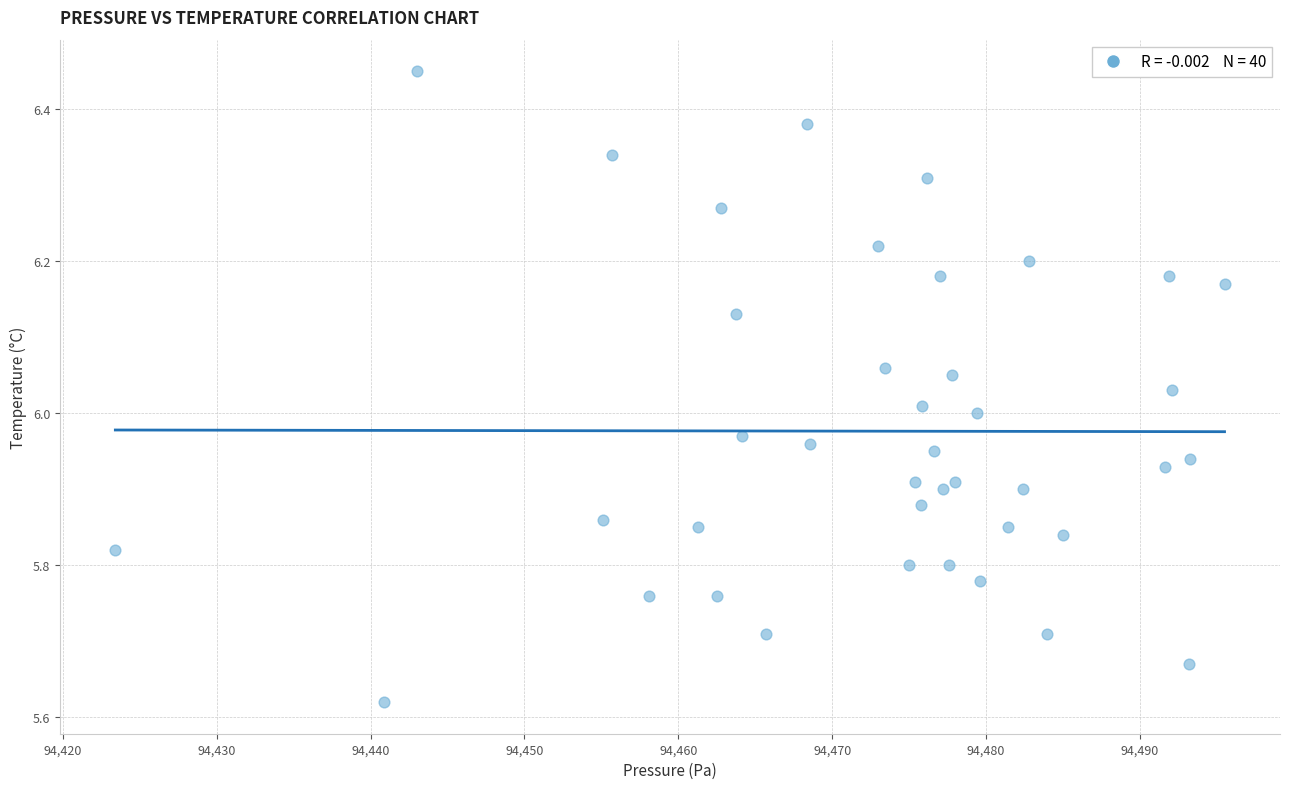

What is the range of Y values (max minus min)?

0.8